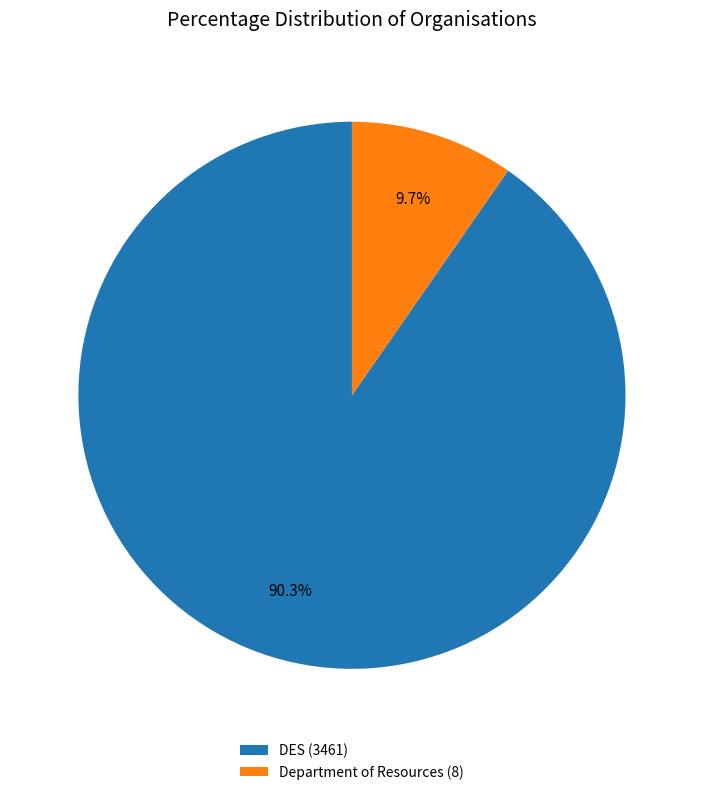

Which slice is the smallest?

Department of Resources (8)